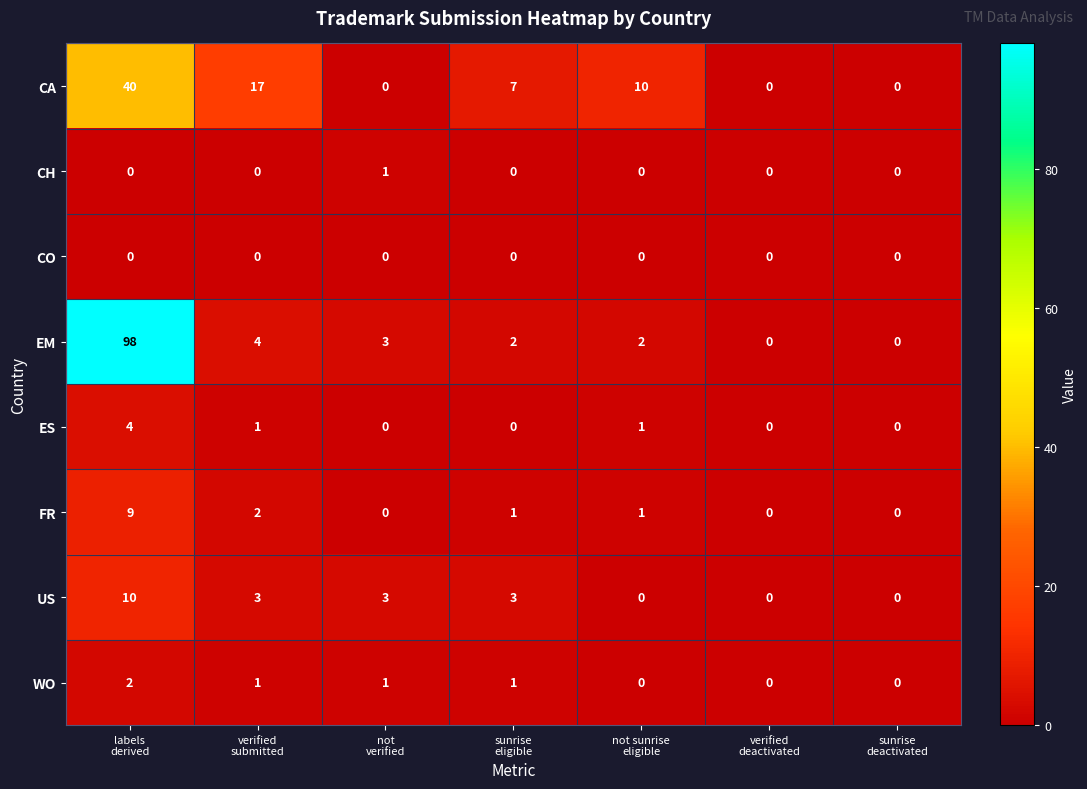

What is the maximum value shown in the chart?

98